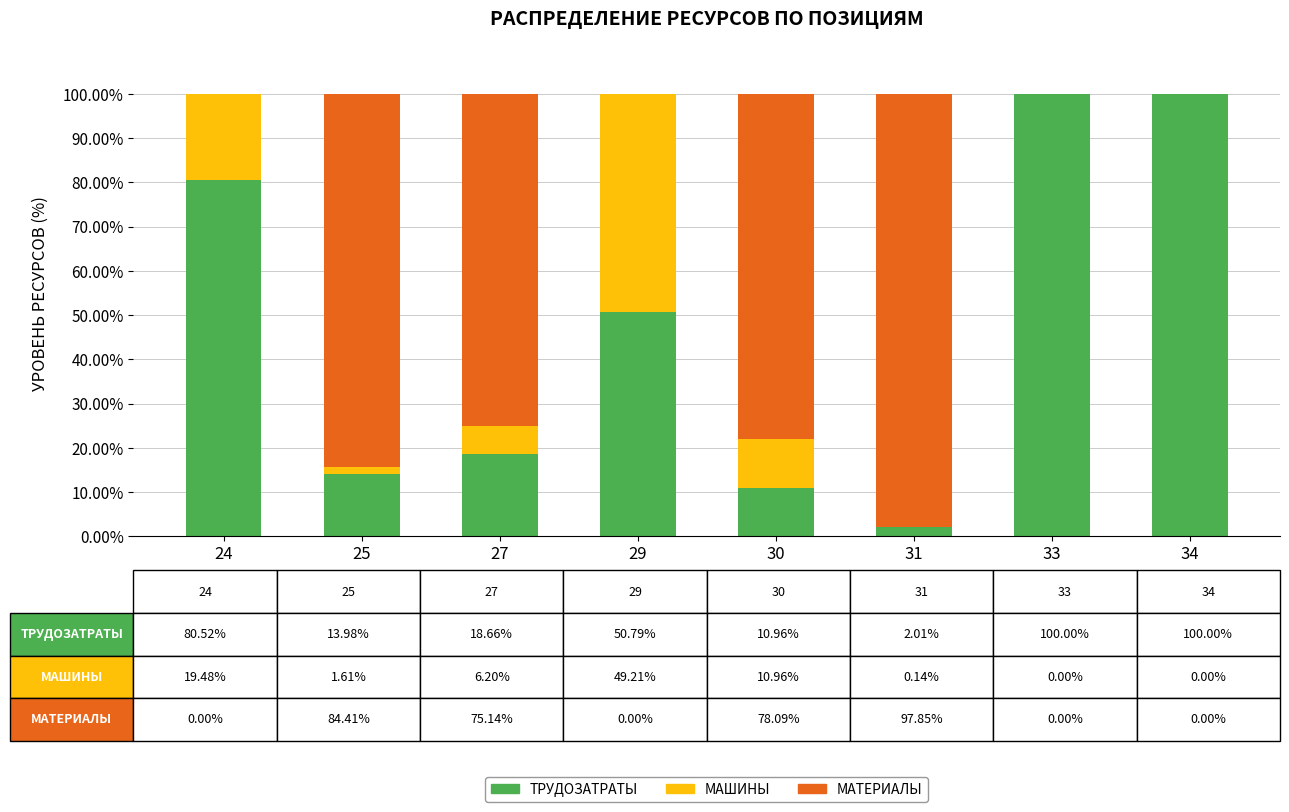

Reading left to right, transcribe the values for ТРУДОЗАТРАТЫ.

24=80.5	25=14.0	27=18.7	29=50.8	30=11.0	31=2.0	33=100.0	34=100.0